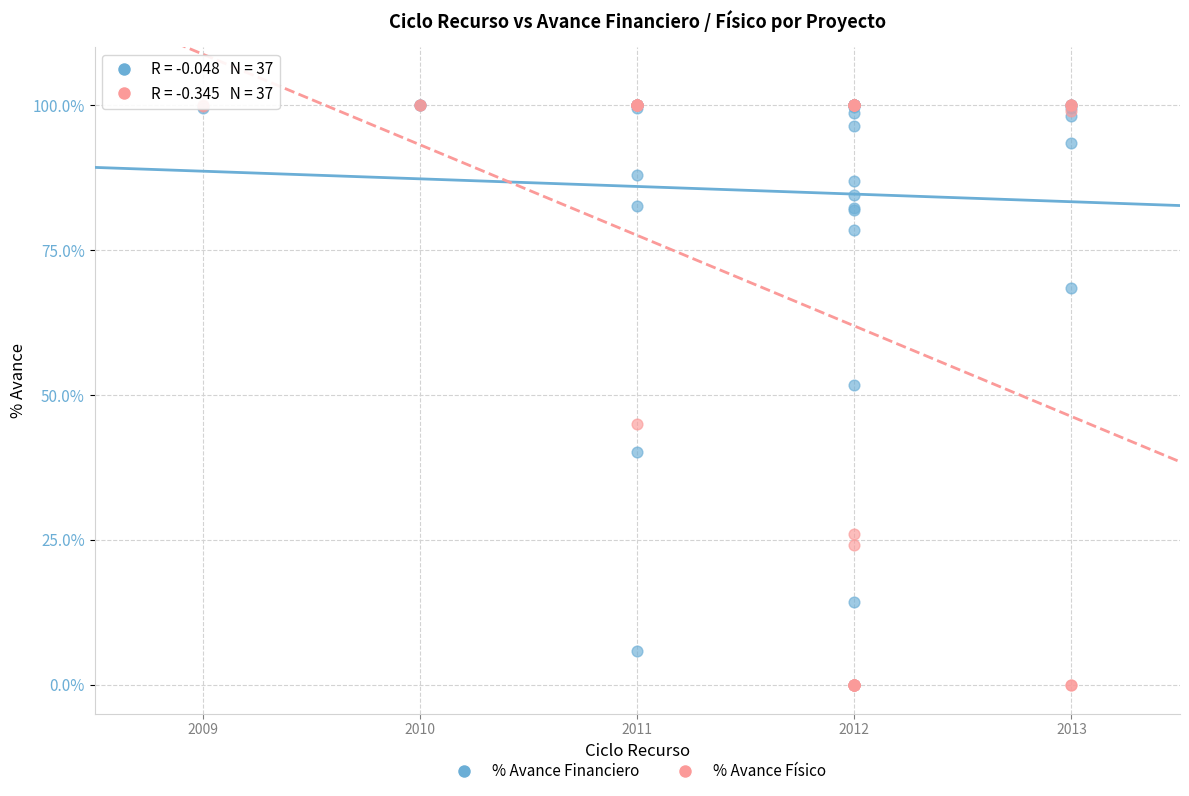

In the % Avance Físico series, what Y value is closest to 50?

45.0